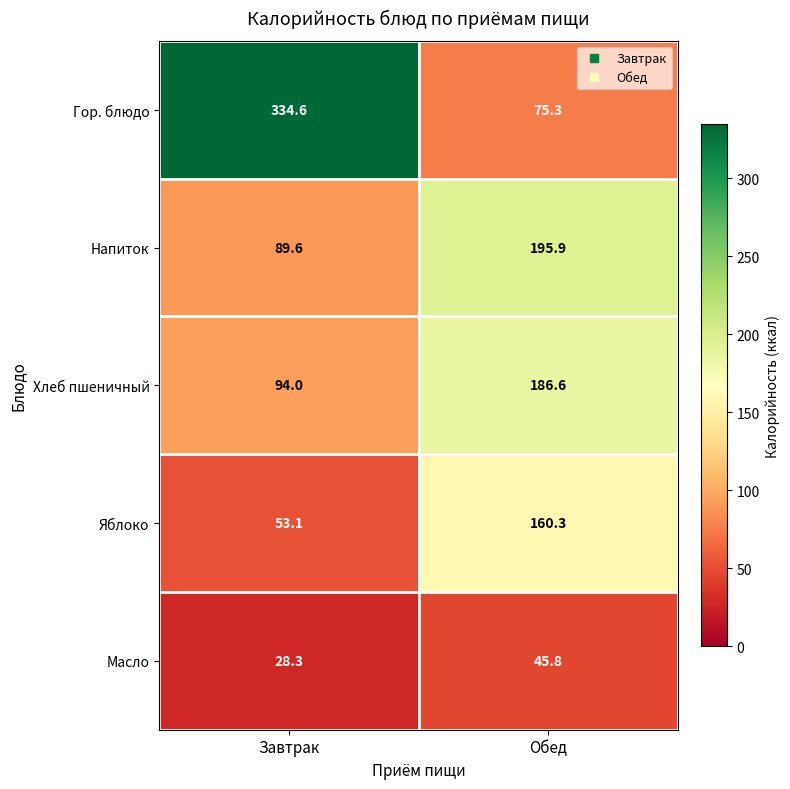

Reading right to left, transcribe all the data shown in this chart.

Гор. блюдо: 75.3	334.6
Напиток: 195.9	89.6
Хлеб пшеничный: 186.6	94.0
Яблоко: 160.3	53.1
Масло: 45.8	28.3